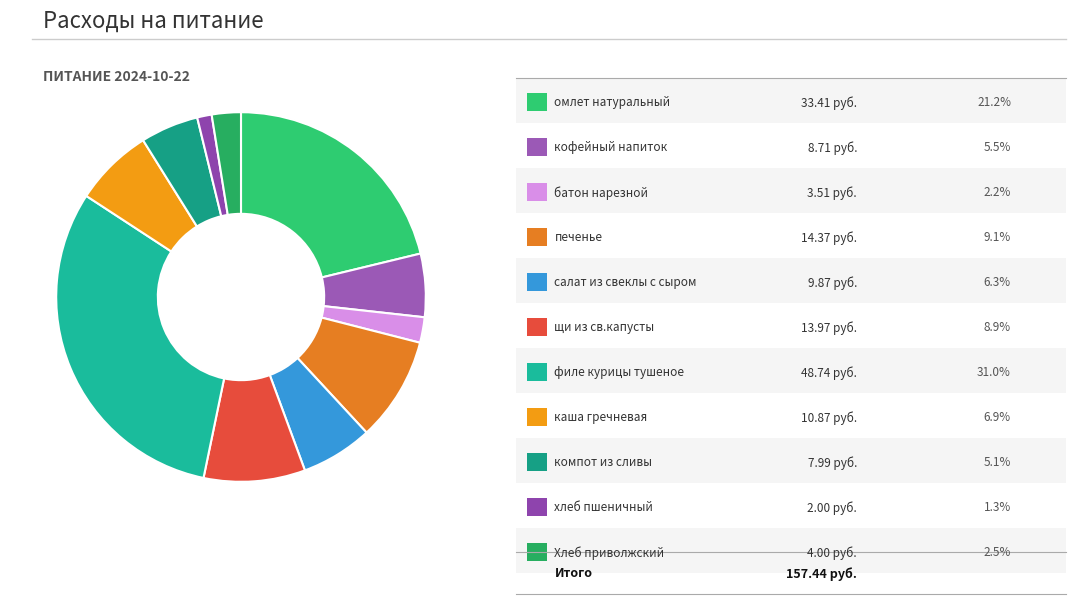

How many slices are in this pie chart?

11